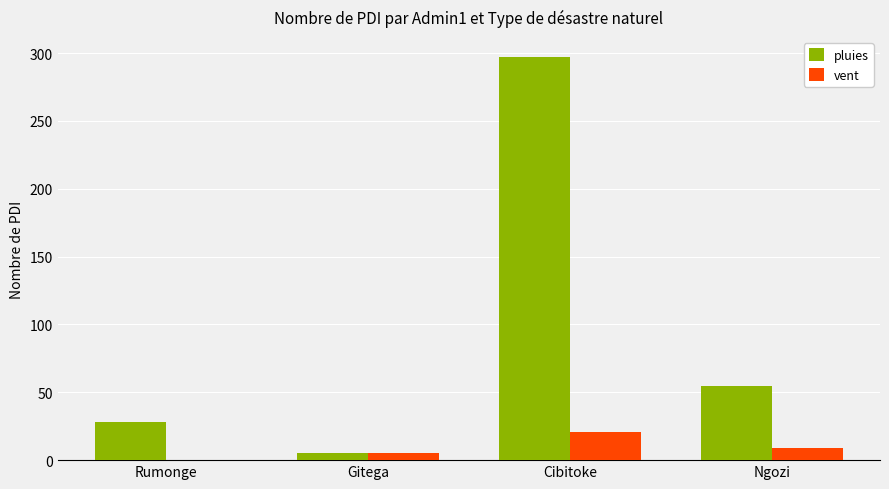

Where does the vent series first go above 9?

Cibitoke